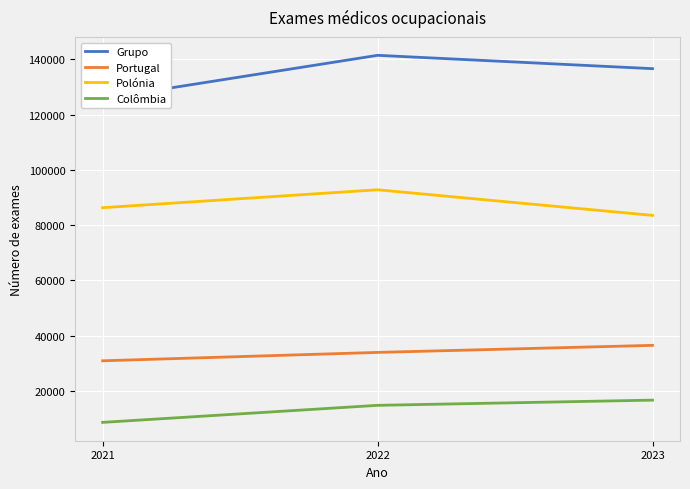

Reading right to left, transcribe all the data shown in this chart.

Grupo: 2023=136620	2022=141451	2021=125769
Portugal: 2023=36468	2022=33914	2021=30878
Polónia: 2023=83514	2022=92782	2021=86302
Colômbia: 2023=16638	2022=14755	2021=8589